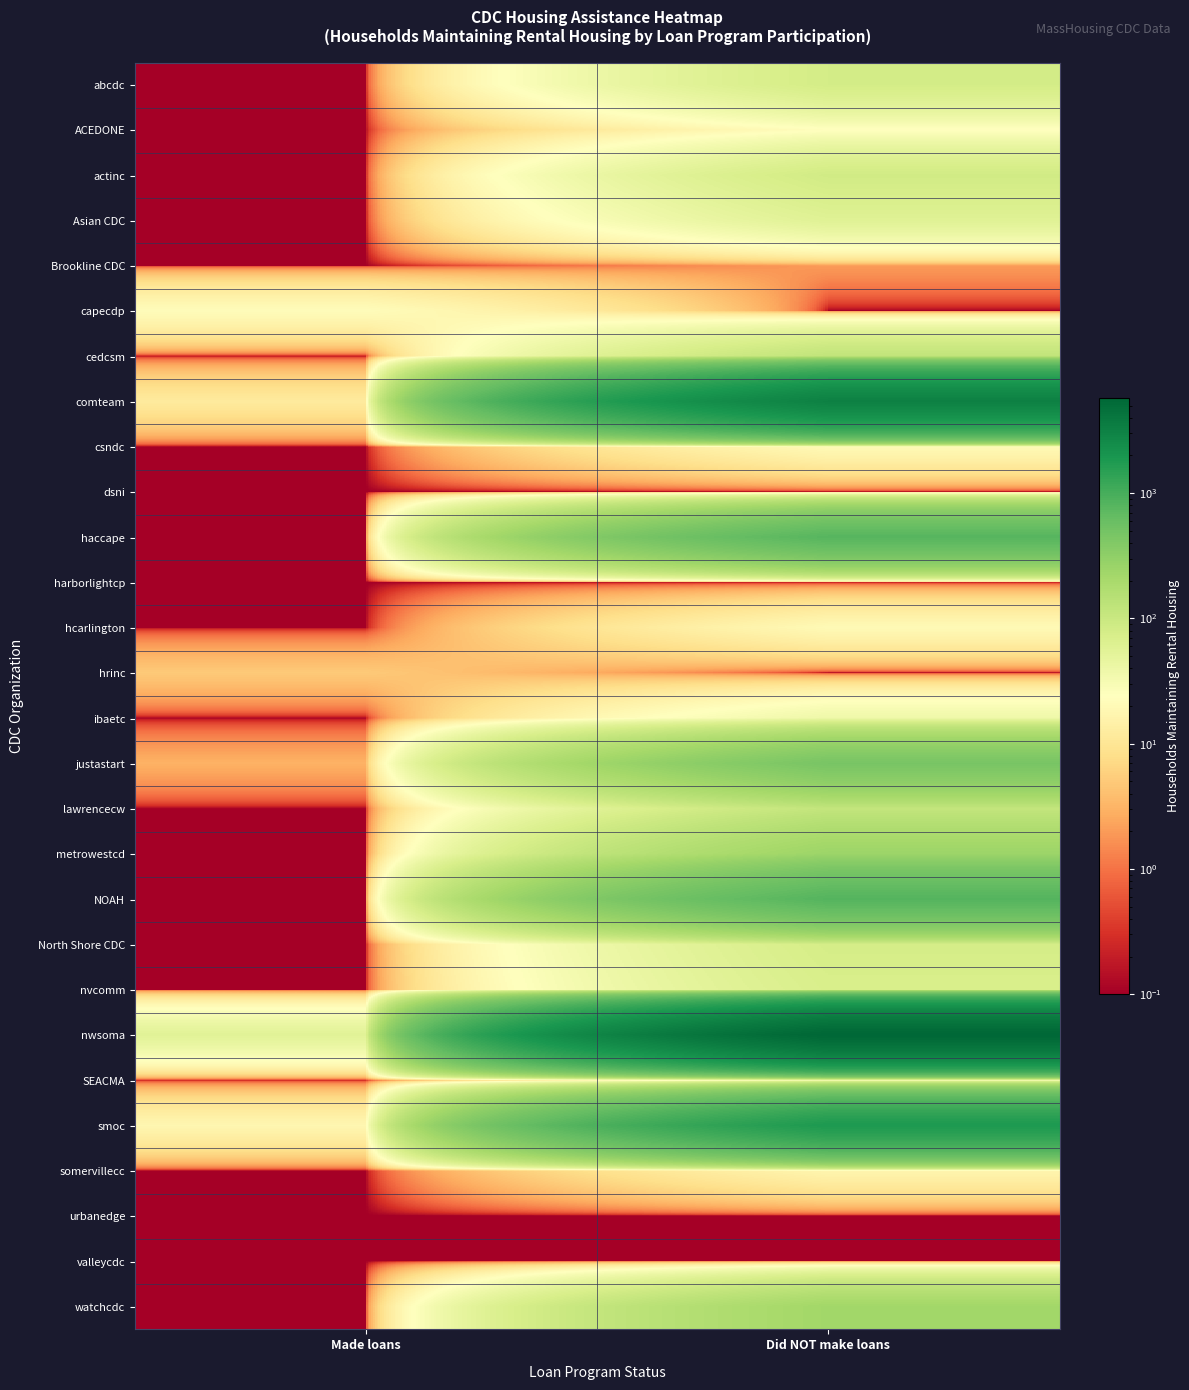

Reading left to right, what are all the values shown in this chart?

abcdc: Made loans=0.1	Did NOT make loans=80.0
ACEDONE: Made loans=0.1	Did NOT make loans=23.0
actinc: Made loans=0.1	Did NOT make loans=85.0
Asian CDC: Made loans=0.1	Did NOT make loans=58.0
Brookline CDC: Made loans=0.1	Did NOT make loans=2.0
capecdp: Made loans=22.0	Did NOT make loans=0.1
cedcsm: Made loans=0.1	Did NOT make loans=120.0
comteam: Made loans=12.0	Did NOT make loans=3226.0
csndc: Made loans=0.1	Did NOT make loans=20.0
dsni: Made loans=0.1	Did NOT make loans=0.1
haccape: Made loans=0.1	Did NOT make loans=800.0
harborlightcp: Made loans=0.1	Did NOT make loans=0.1
hcarlington: Made loans=0.1	Did NOT make loans=20.0
hrinc: Made loans=5.0	Did NOT make loans=0.1
ibaetc: Made loans=0.1	Did NOT make loans=38.0
justastart: Made loans=3.0	Did NOT make loans=465.0
lawrencecw: Made loans=0.1	Did NOT make loans=114.0
metrowestcd: Made loans=0.1	Did NOT make loans=250.0
NOAH: Made loans=0.1	Did NOT make loans=822.0
North Shore CDC: Made loans=0.1	Did NOT make loans=78.0
nvcomm: Made loans=0.1	Did NOT make loans=71.0
nwsoma: Made loans=56.0	Did NOT make loans=5783.0
SEACMA: Made loans=0.1	Did NOT make loans=17.0
smoc: Made loans=18.0	Did NOT make loans=1829.0
somervillecc: Made loans=0.1	Did NOT make loans=17.0
urbanedge: Made loans=0.1	Did NOT make loans=0.1
valleycdc: Made loans=0.1	Did NOT make loans=0.1
watchcdc: Made loans=0.1	Did NOT make loans=226.0